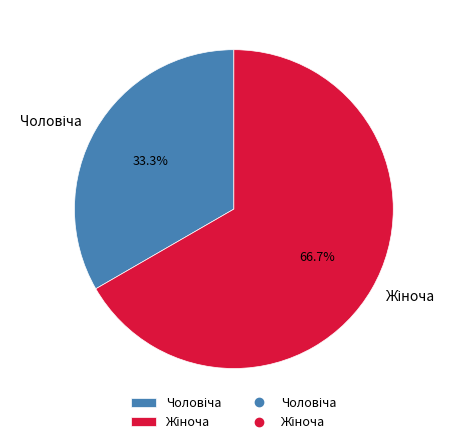

Is there any slice that represents more than half of the pie?

Yes